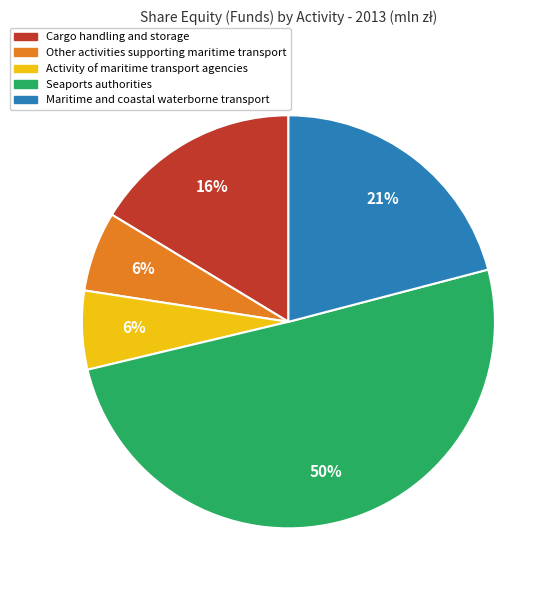

To the nearest percent, what is the difference between the largest and smallest slice percentages?

44%